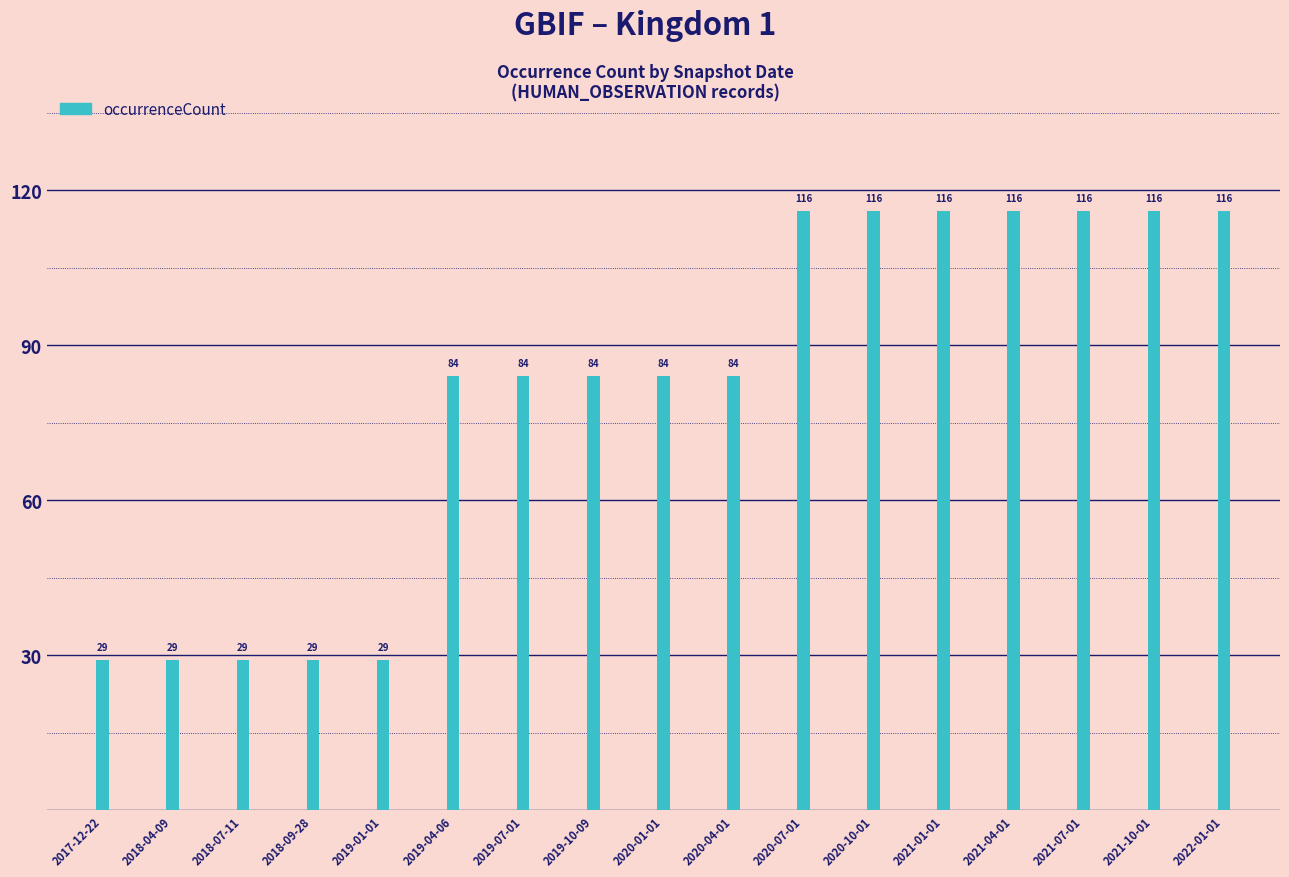

Count the values in the range 29 to 116.

17